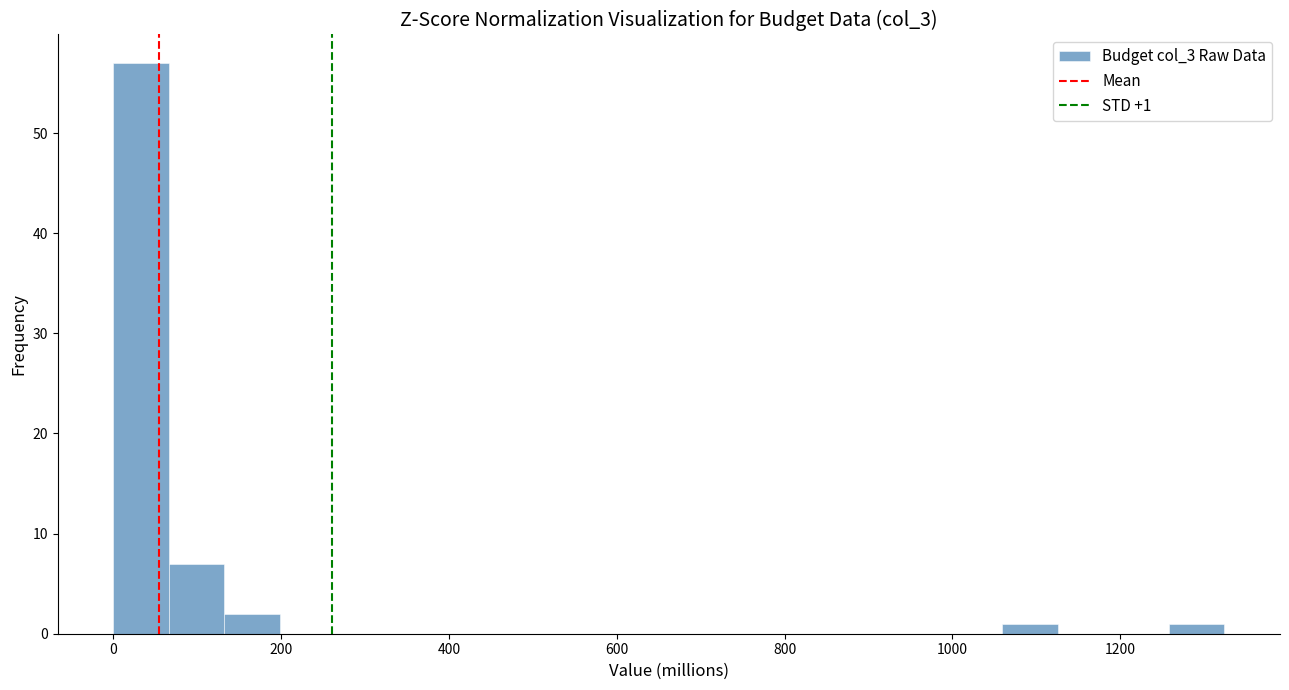

Around what value on the x-axis is the tallest bar? Give the approximate position of its centre, as read against the axis.

40